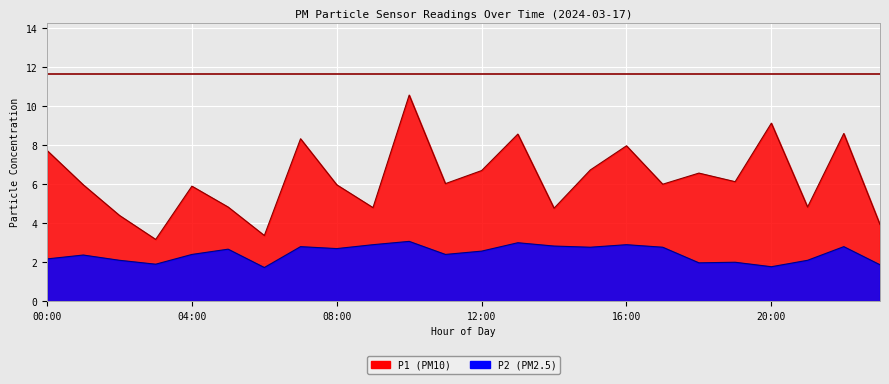

Is the value of P1 at 11:00 greater than the value of P2 at 00:00?

Yes